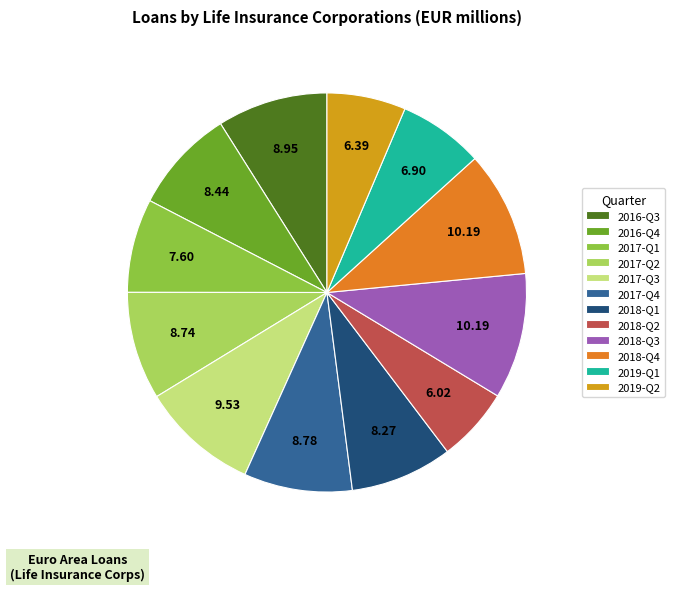

Does 2018-Q4 represent more than half of the total?

No